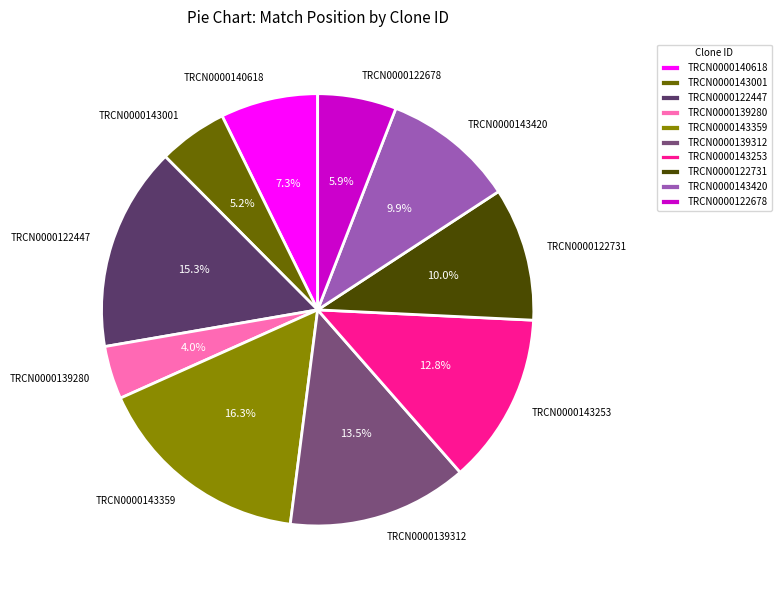

The TRCN0000140618 slice represents 7% of the pie. True or false?

True